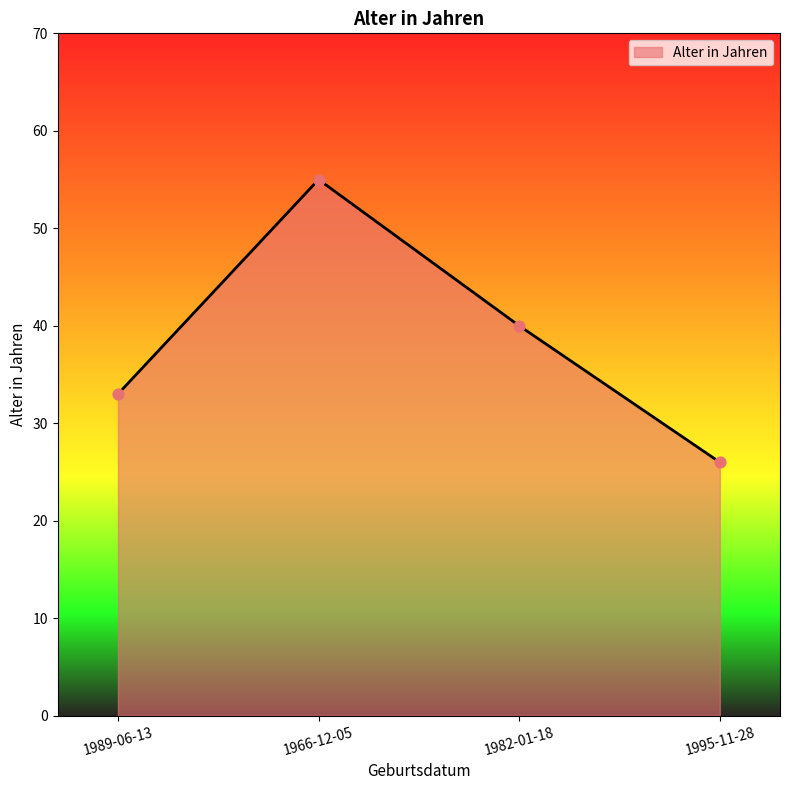

What is the change in value from 1989-06-13 to 1982-01-18?

+7